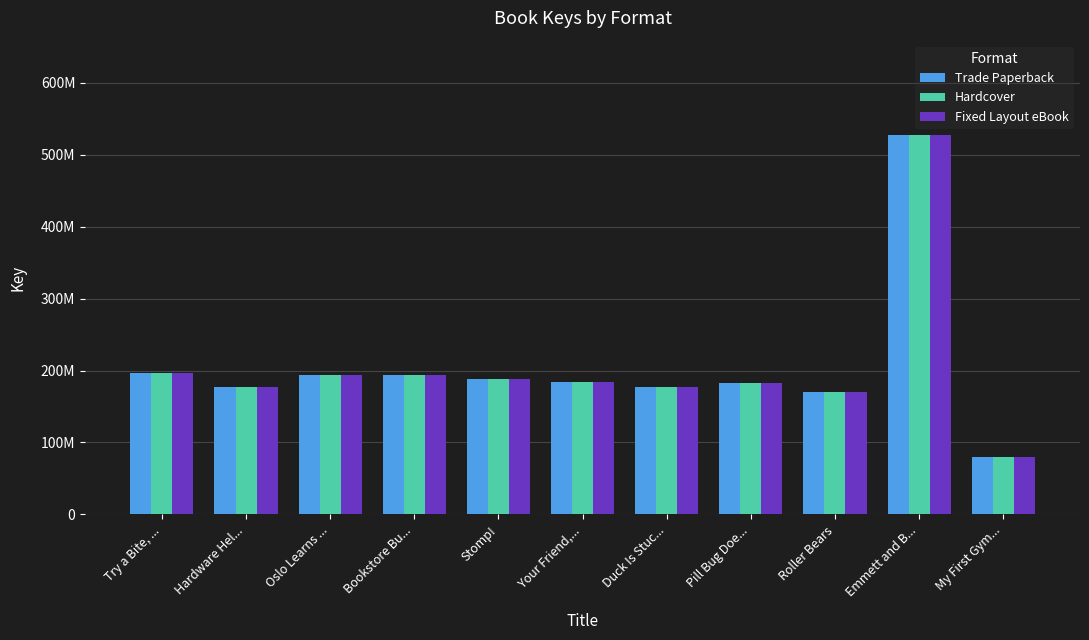

What is the average value of the Fixed Layout eBook series?

206402531